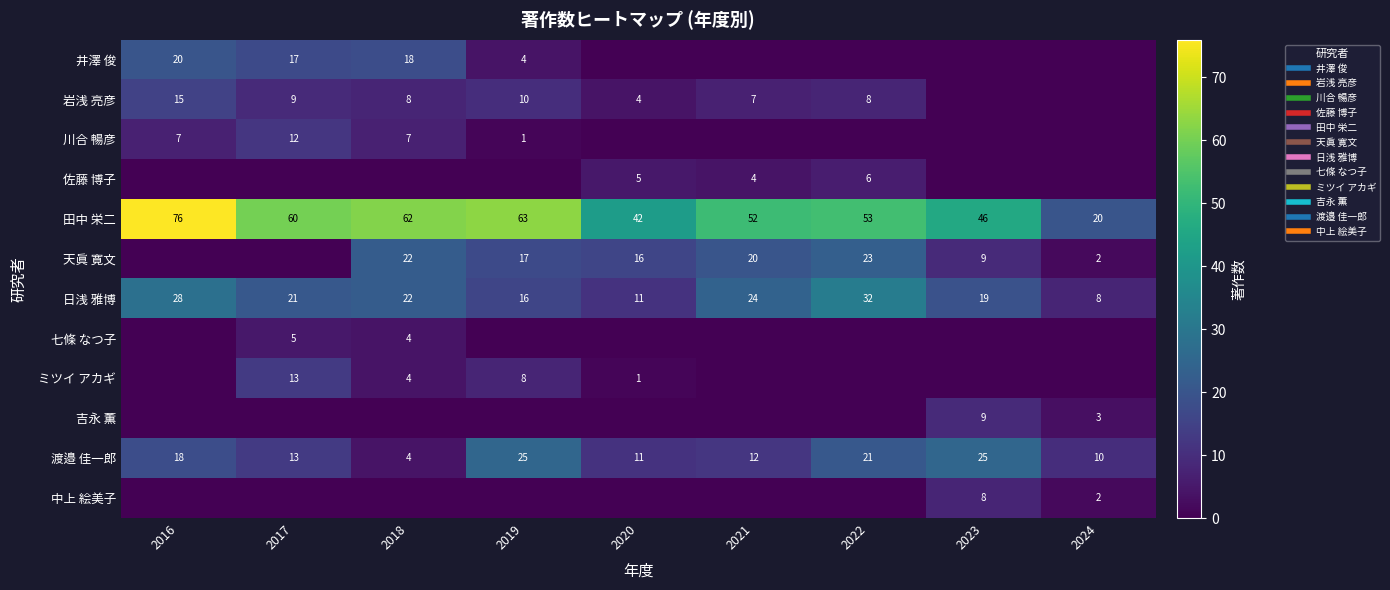

What is the spread (max minus min) of values at 2023?

46